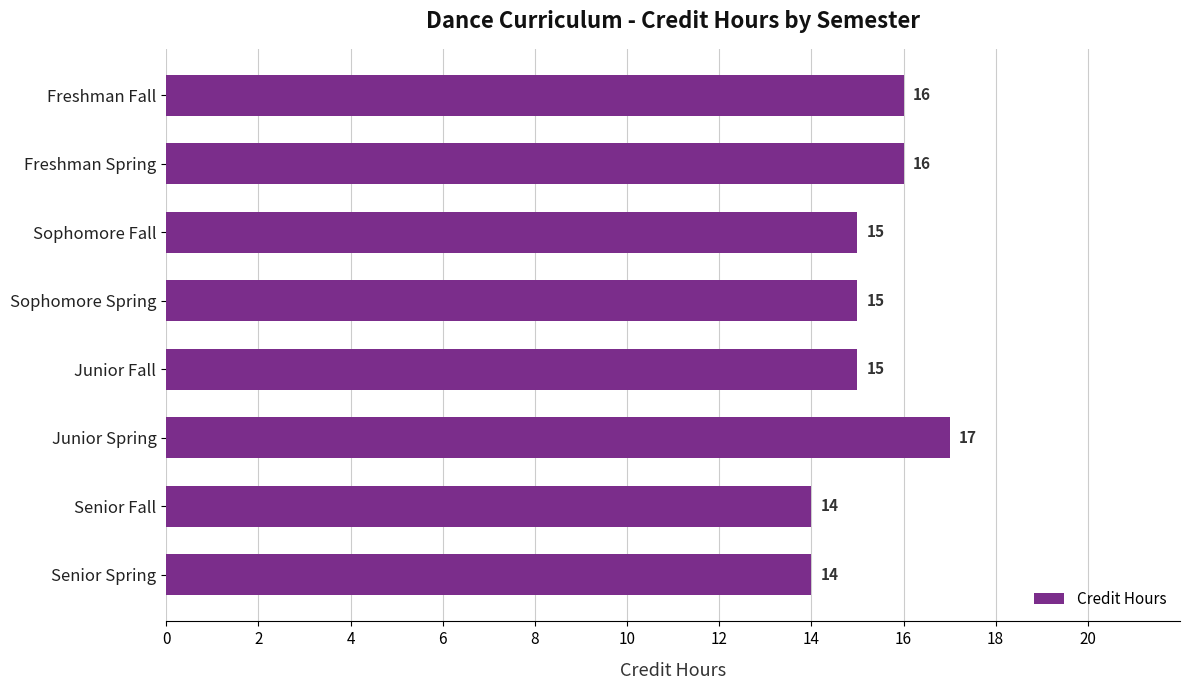

What value does the data have at Senior Fall?

14